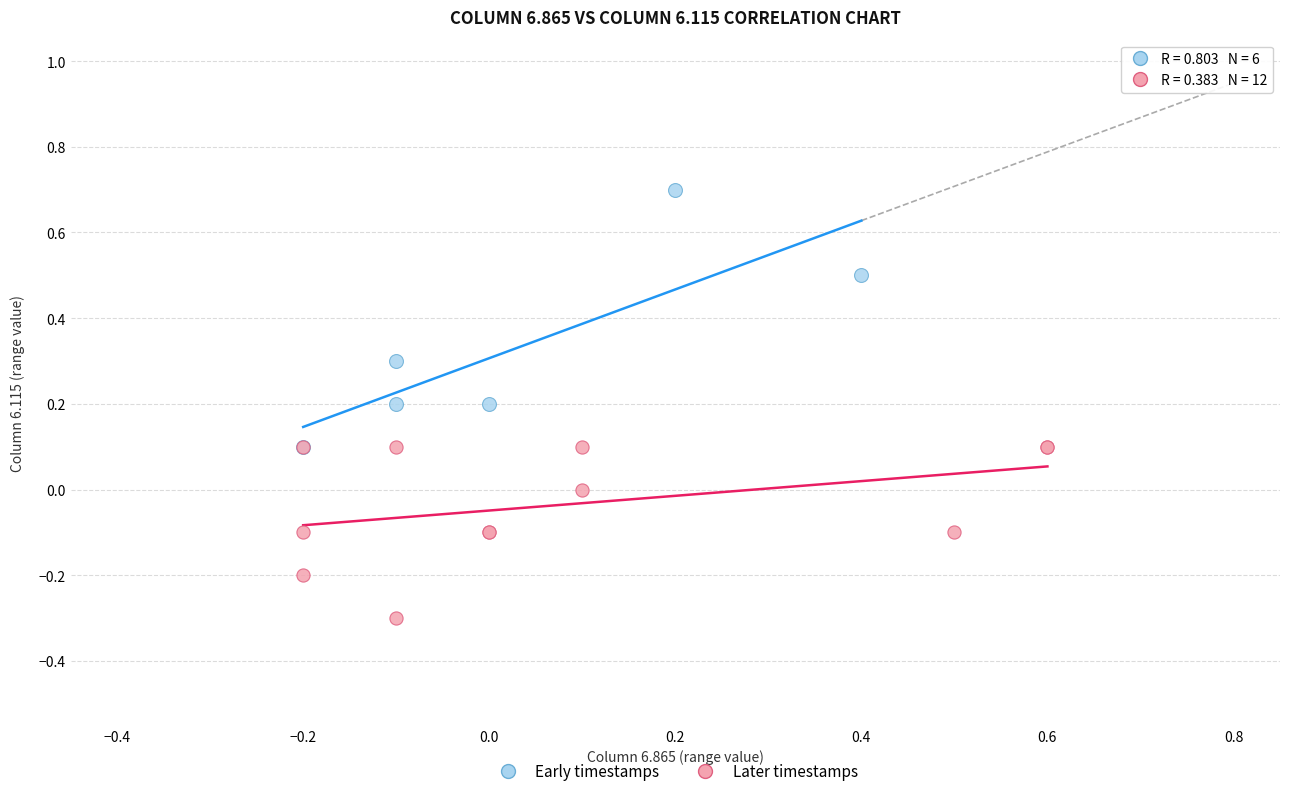

Which series reaches the minimum Y coordinate?

Later timestamps